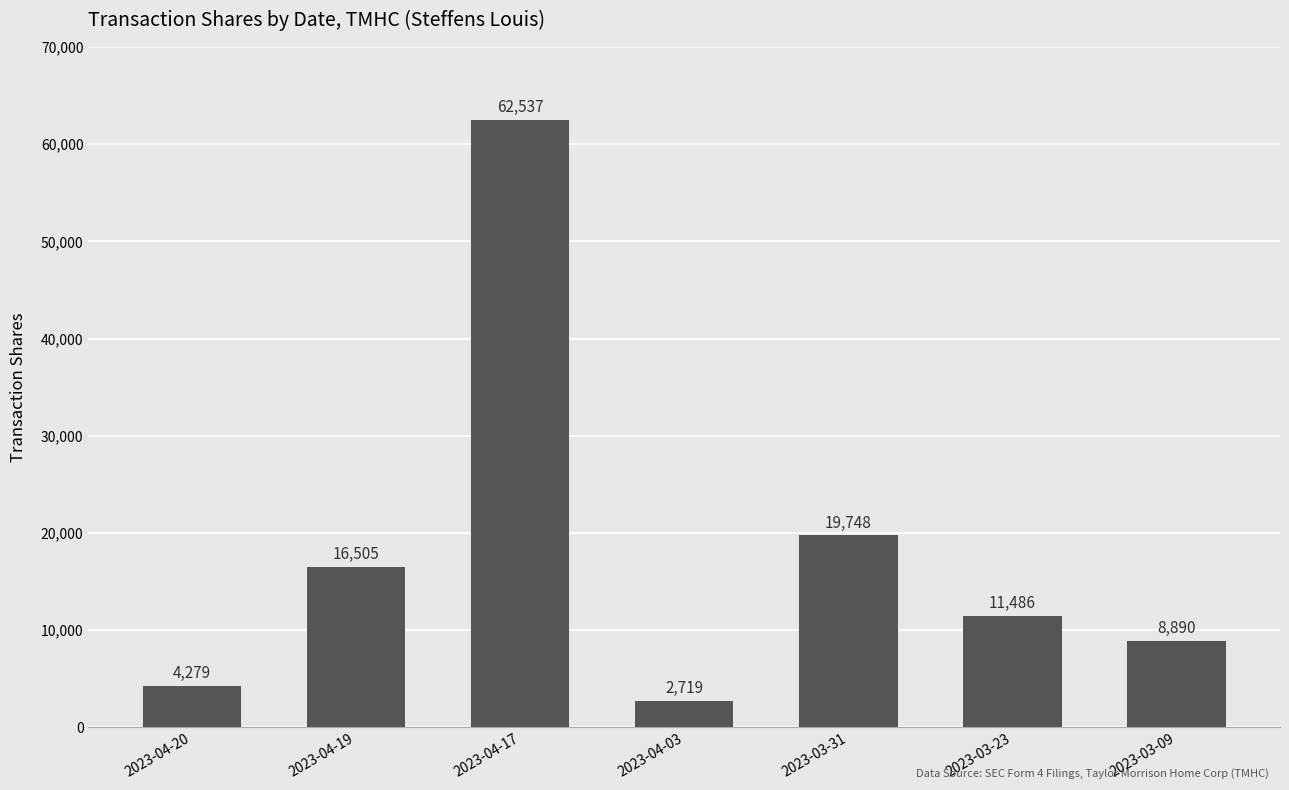

Between 2023-03-31 and 2023-03-23, which is larger?

2023-03-31